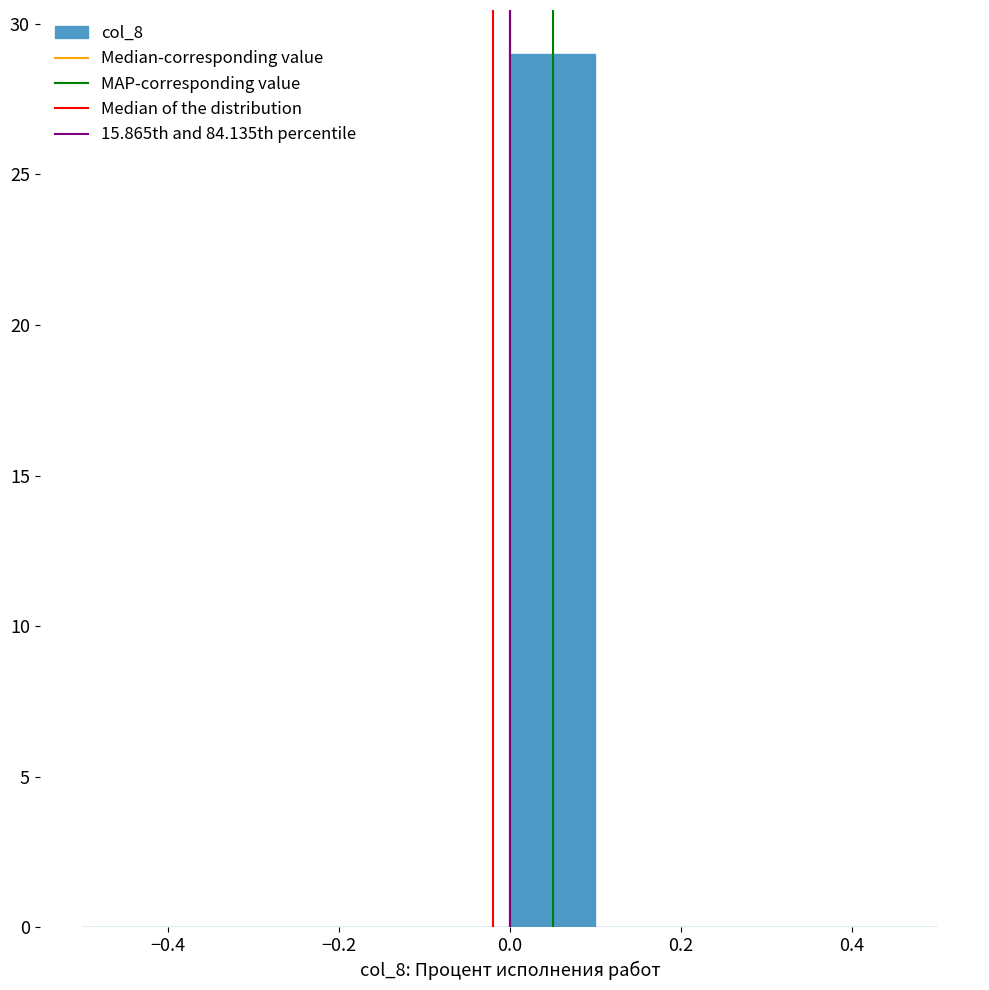

How tall is the bar that spans 0.0 to 0.1 on the x-axis? The values are not printed on the chart, so give them approximately, as read against the axis.

29